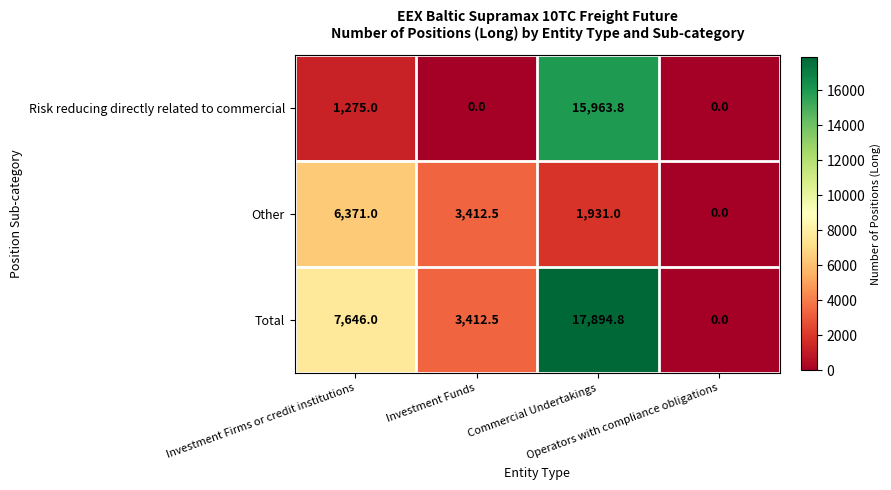

What is the average value of the Risk reducing directly related to commercial series?

4309.7